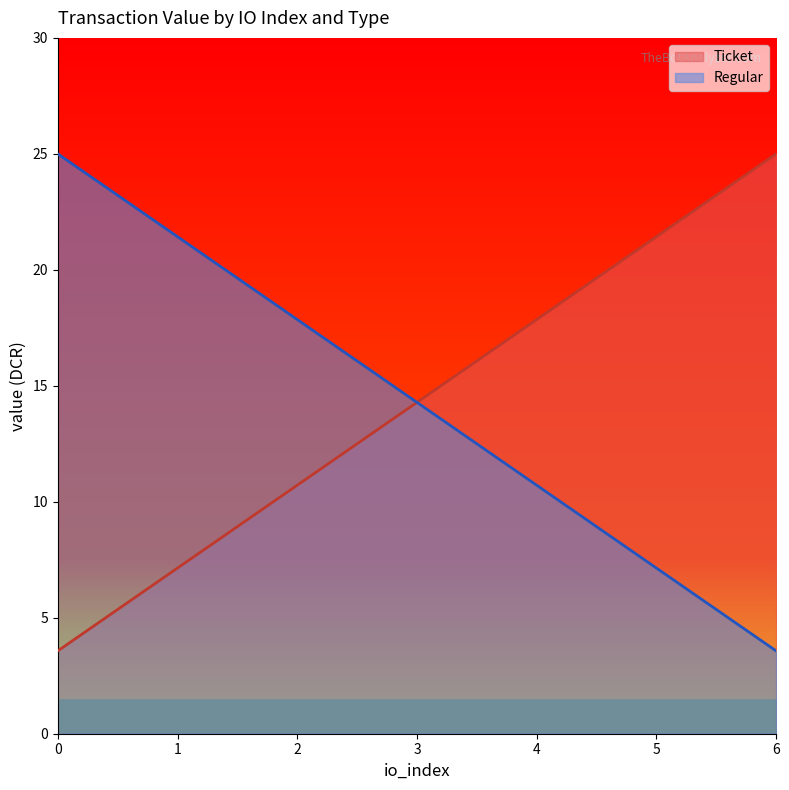

True or false: Ticket and Regular intersect in this chart.

False